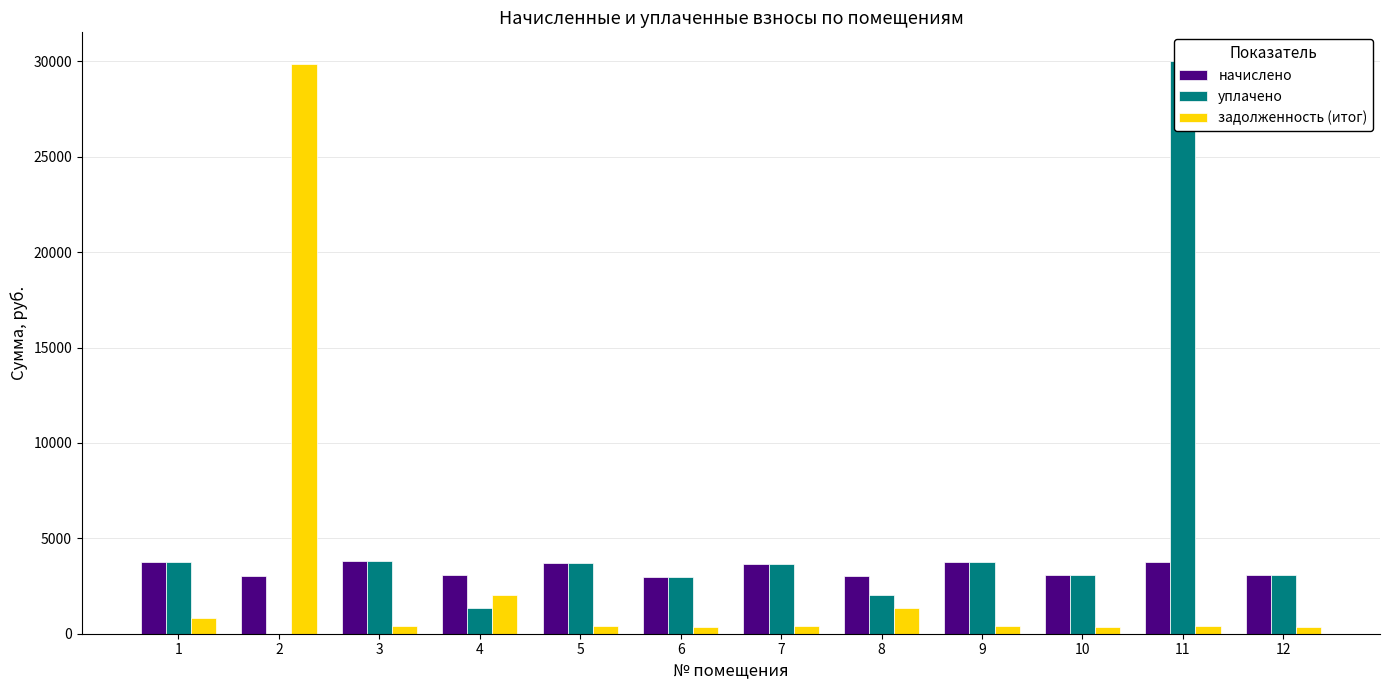

Read the уплачено value at 6.

2988.3